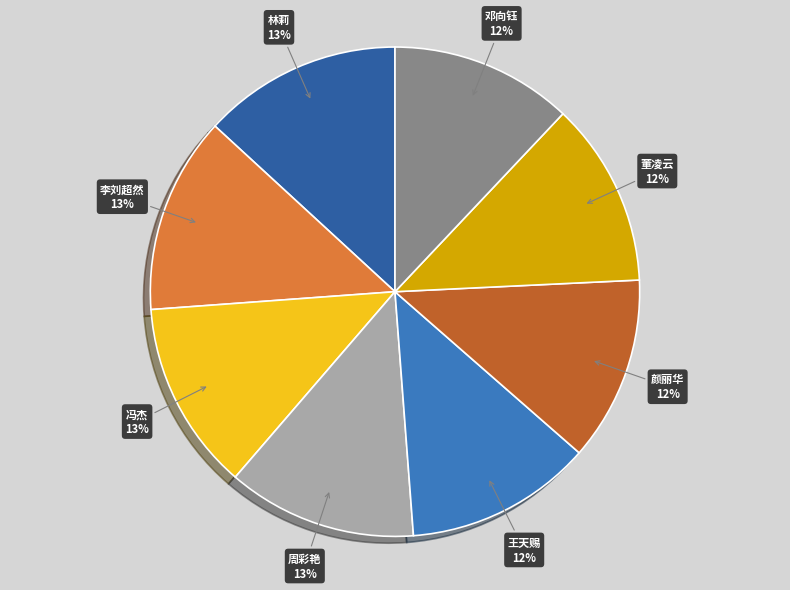

Is there any slice that represents more than half of the pie?

No